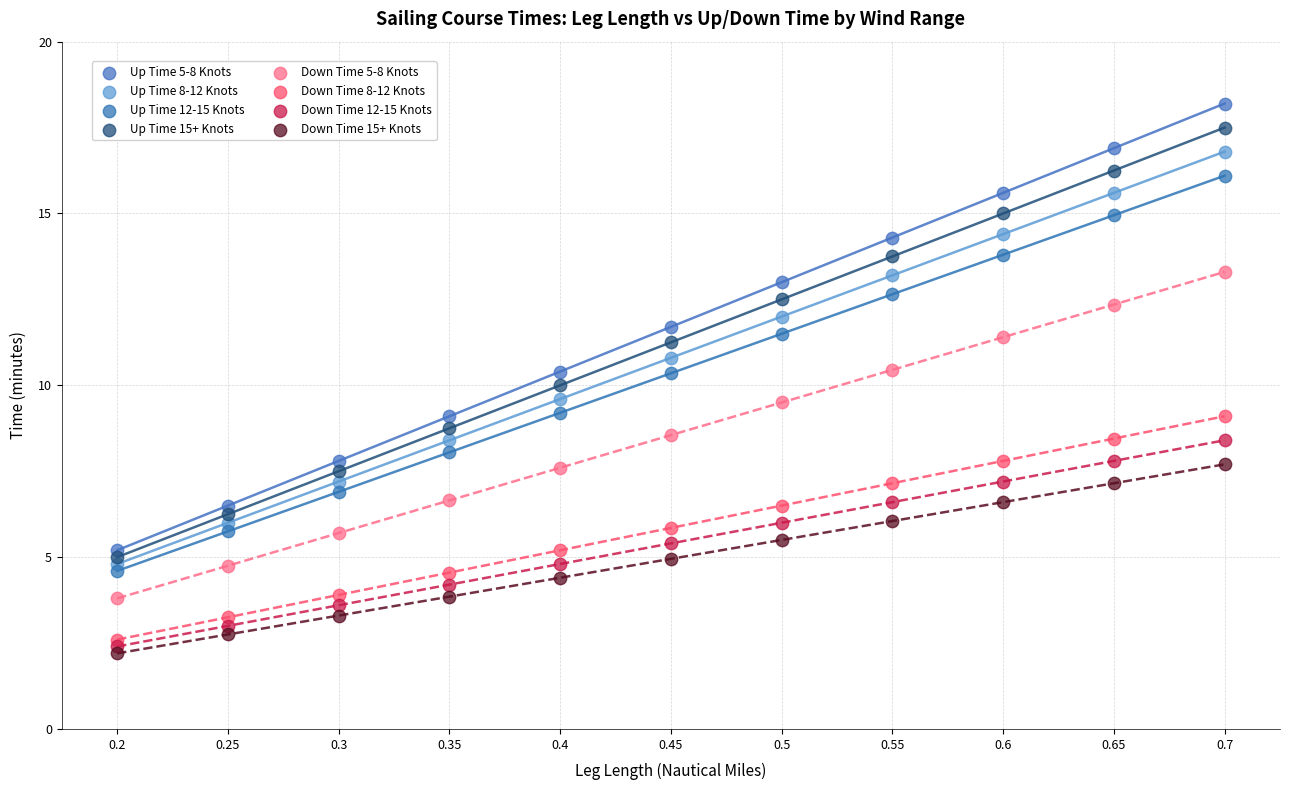

What are all the series names shown in the legend?

Up Time 5-8 Knots, Up Time 8-12 Knots, Up Time 12-15 Knots, Up Time 15+ Knots, Down Time 5-8 Knots, Down Time 8-12 Knots, Down Time 12-15 Knots, Down Time 15+ Knots